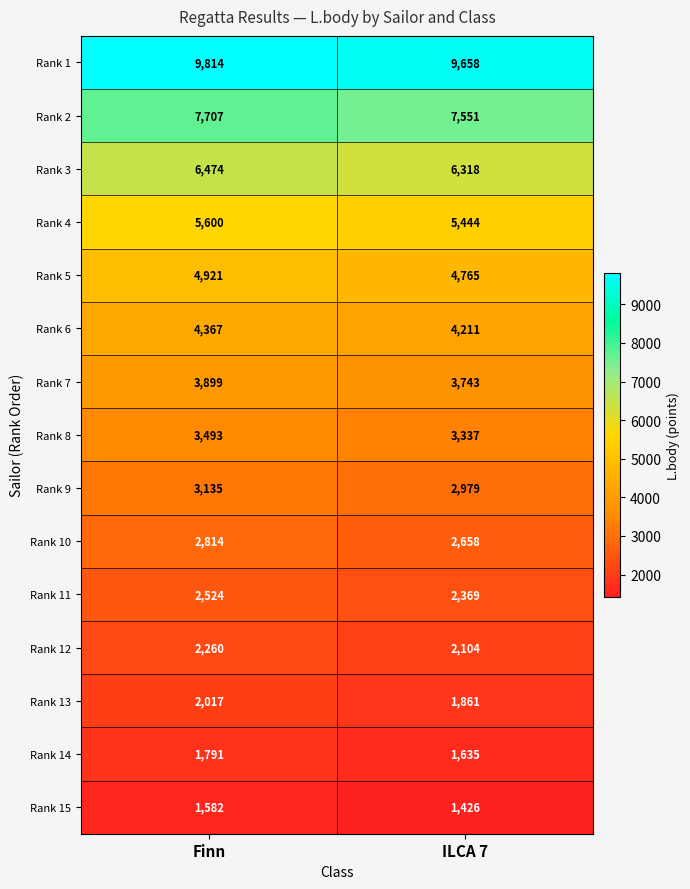

Reading left to right, what are all the values shown in this chart?

Rank 1: 9814	9658
Rank 2: 7707	7551
Rank 3: 6474	6318
Rank 4: 5600	5444
Rank 5: 4921	4765
Rank 6: 4367	4211
Rank 7: 3899	3743
Rank 8: 3493	3337
Rank 9: 3135	2979
Rank 10: 2814	2658
Rank 11: 2524	2369
Rank 12: 2260	2104
Rank 13: 2017	1861
Rank 14: 1791	1635
Rank 15: 1582	1426